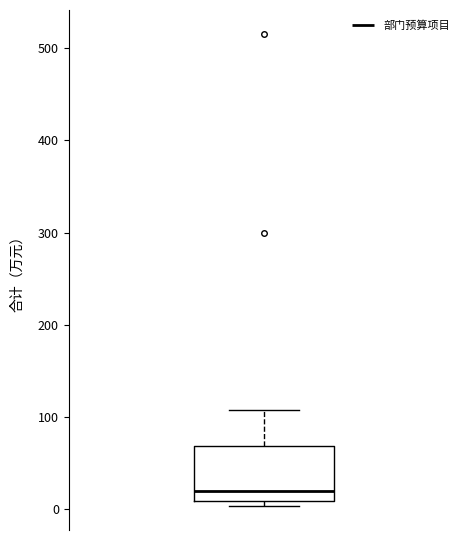

Transcribe this box plot: give where the median line is, the range the box spans, and where the two whiskers end, as read against the y-axis. The values are not printed on the chart, so give them approximately, as read against the axis.

median 20, box 10 to 70, whiskers 0 to 110